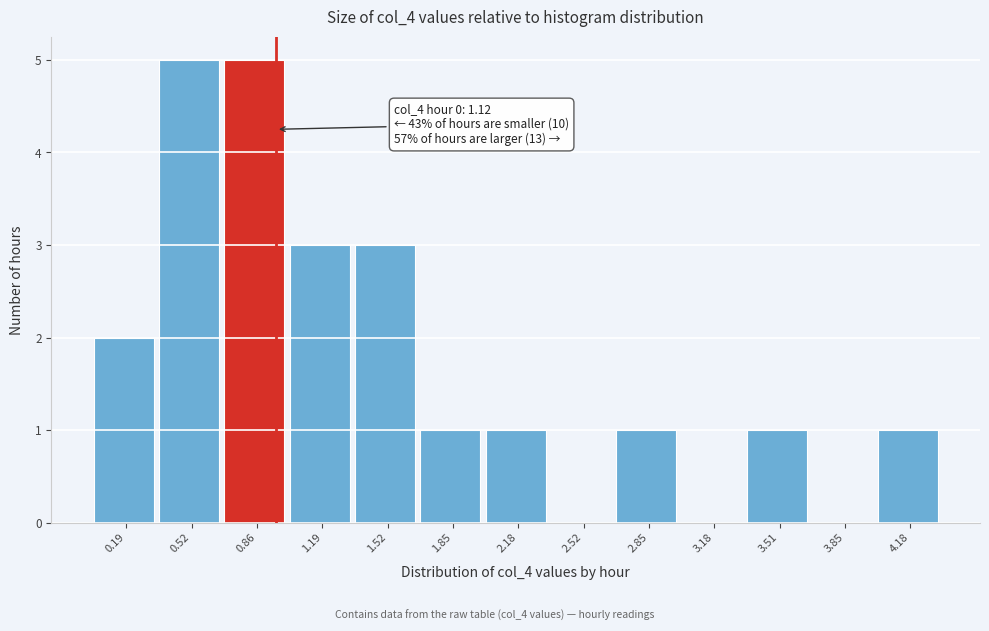

Reading left to right, extract all data points from this chart.

0.19=2	0.52=5	0.86=5	1.19=3	1.52=3	1.85=1	2.18=1	2.52=0	2.85=1	3.18=0	3.51=1	3.85=0	4.18=1